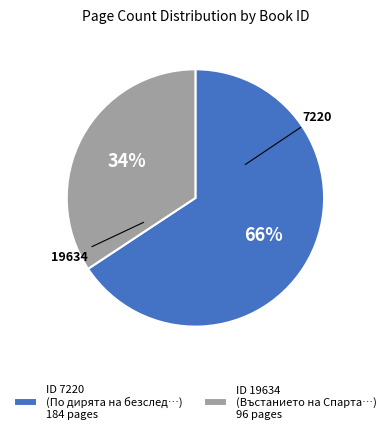

Rank the categories by value from lowest to highest.

ID 19634 (Въстанието на Спарта…) 96 pages, ID 7220 (По дирята на безслед…) 184 pages